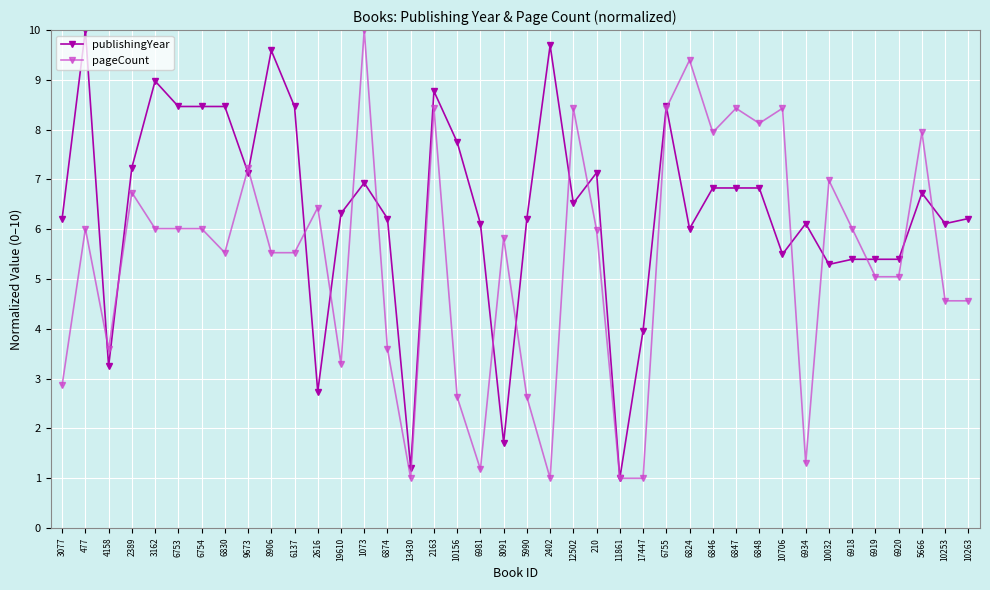

Which series changed the most between 8091 and 6846?

publishingYear